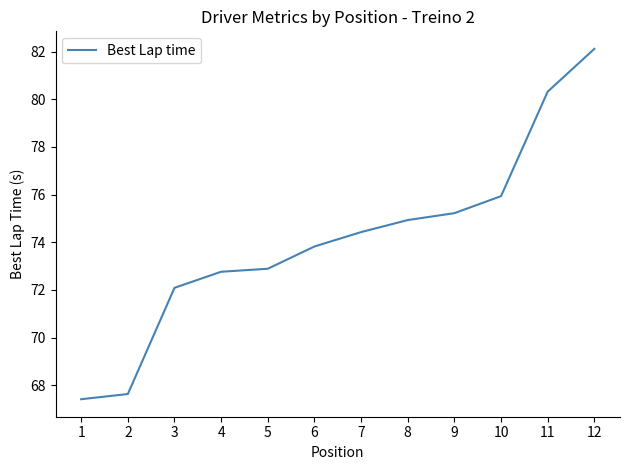

What is the maximum value shown in the chart?

82.1